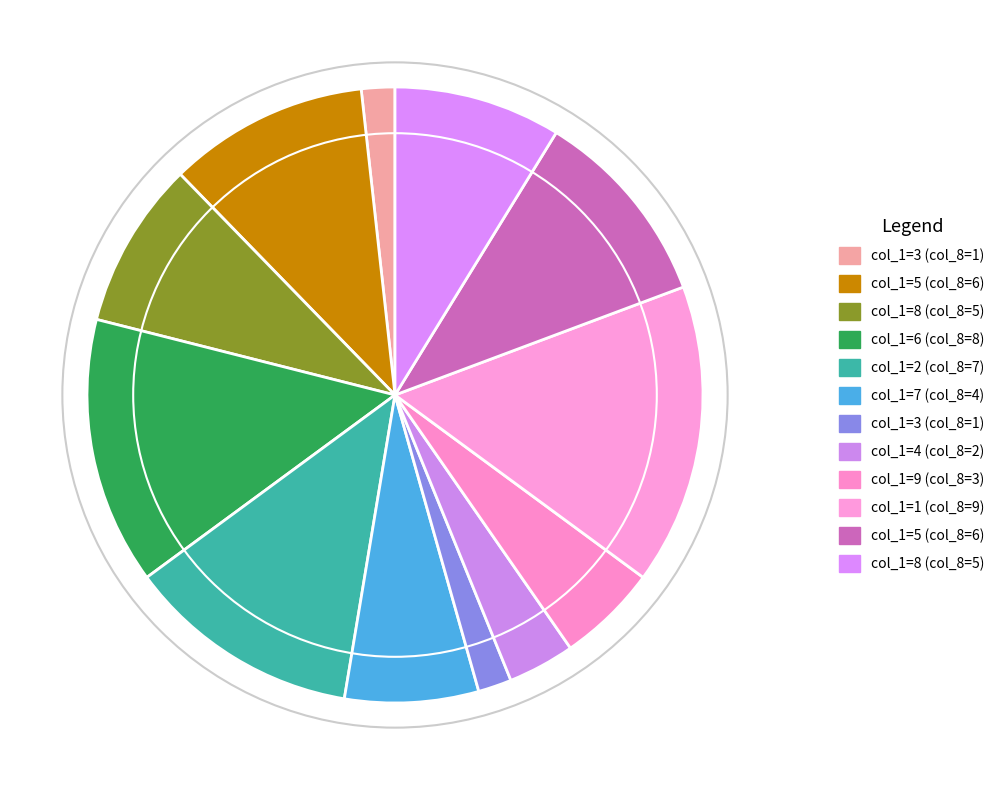

Count the number of slices in the pie.

12